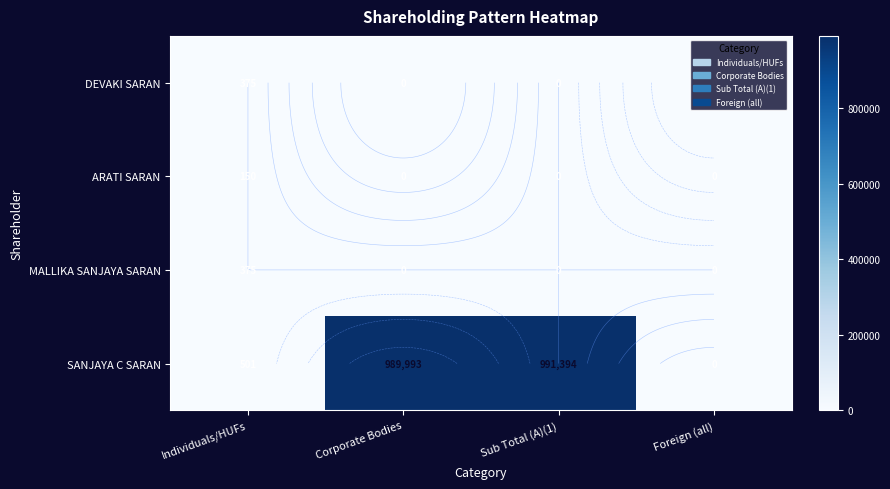

How many categories are shown in the chart?

4